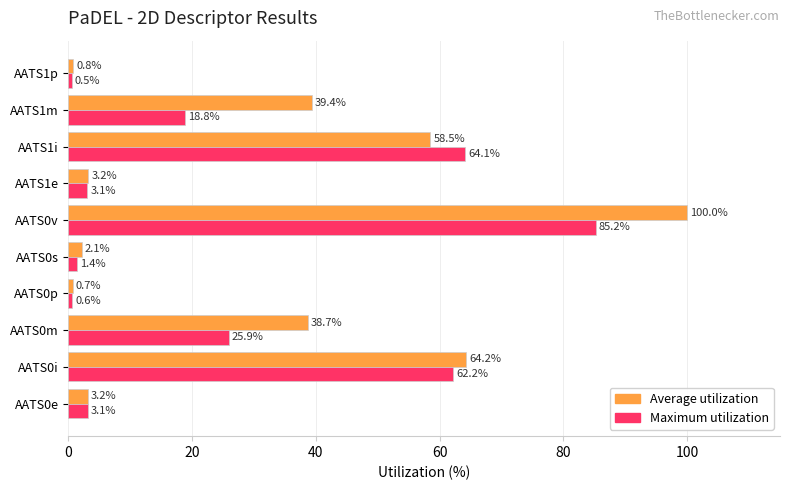

What is the difference between the second highest and second lowest values in the Maximum utilization series?

63.5